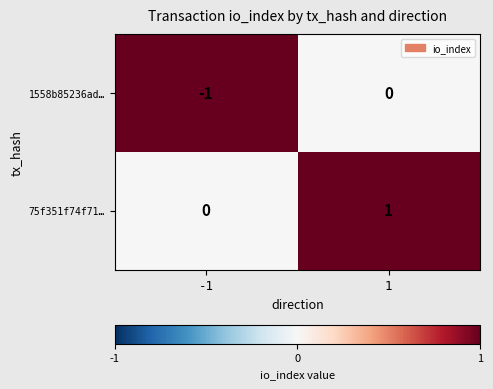

What is the total value across all series at -1?

-1